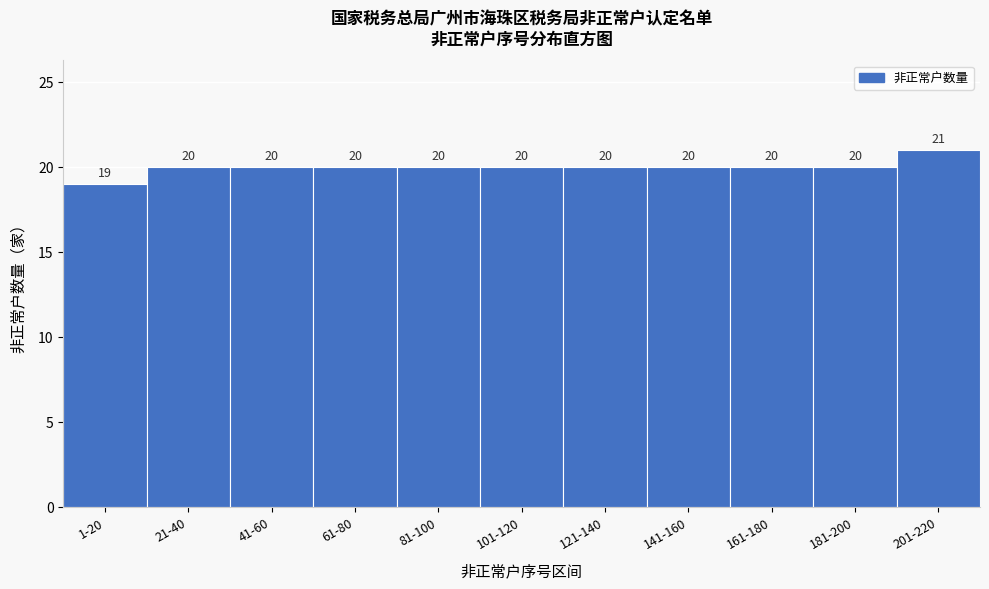

Reading left to right, transcribe all the data shown in this chart.

19	20	20	20	20	20	20	20	20	20	21